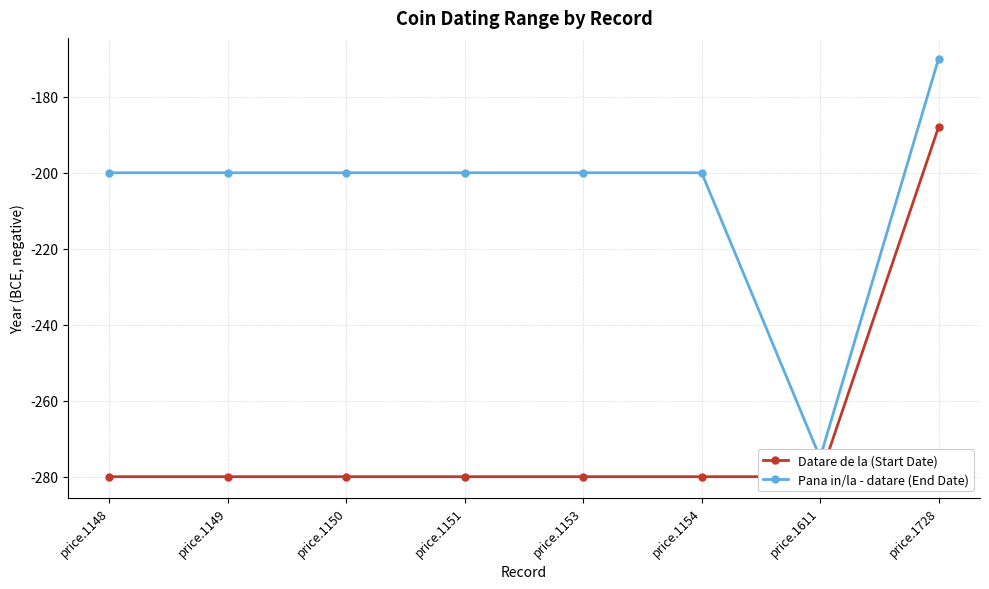

What is the difference between the maximum and minimum values in the Datare de la (Start Date) series?

92